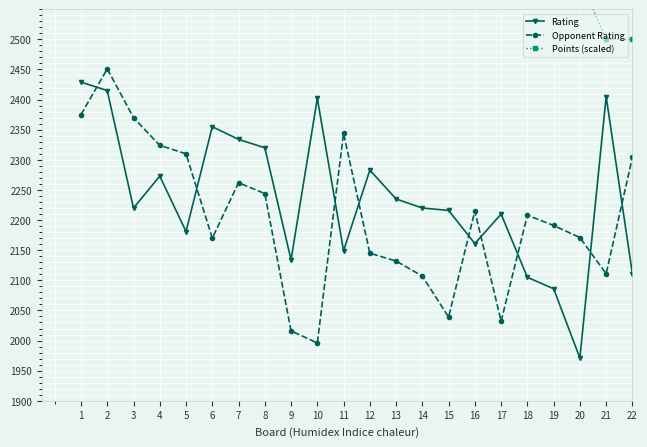

Reading left to right, transcribe all the data shown in this chart.

Rating: 2429	2415	2220	2273	2181	2355	2334	2320	2134	2402	2149	2283	2235	2220	2216	2161	2210	2105	2086	1971	2405	2111
Opponent Rating: 2375	2451	2370	2324	2310	2170	2262	2244	2016	1996	2344	2145	2132	2107	2039	2215	2032	2208	2191	2171	2111	2304
Points (scaled): 3000	2800	2900	2800	2800	2700	2700	2700	2700	2600	2600	2600	2600	2600	2600	2600	2600	2600	2600	2600	2500	2500